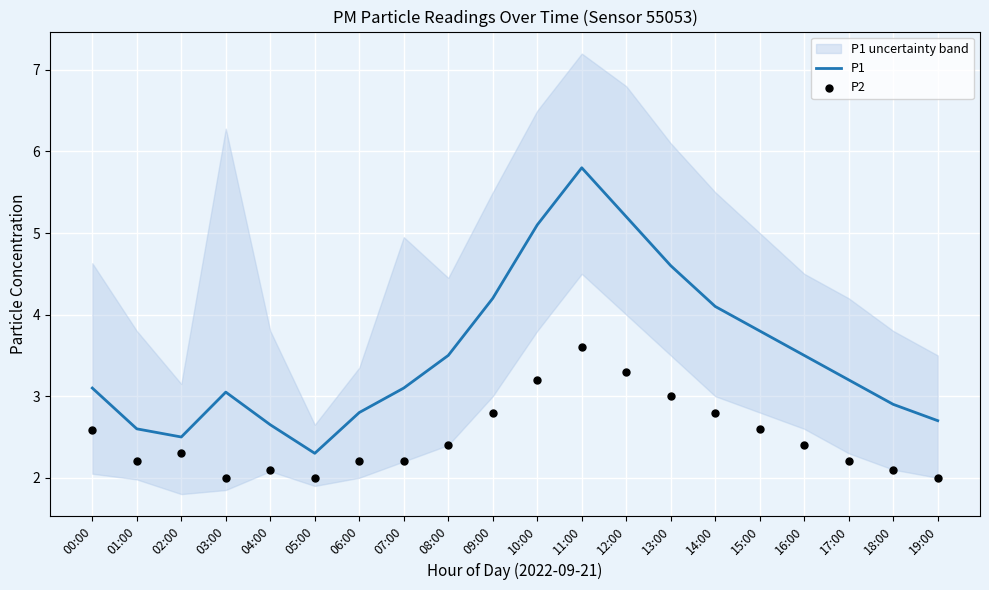

Which series contains the lowest Y value?

P2